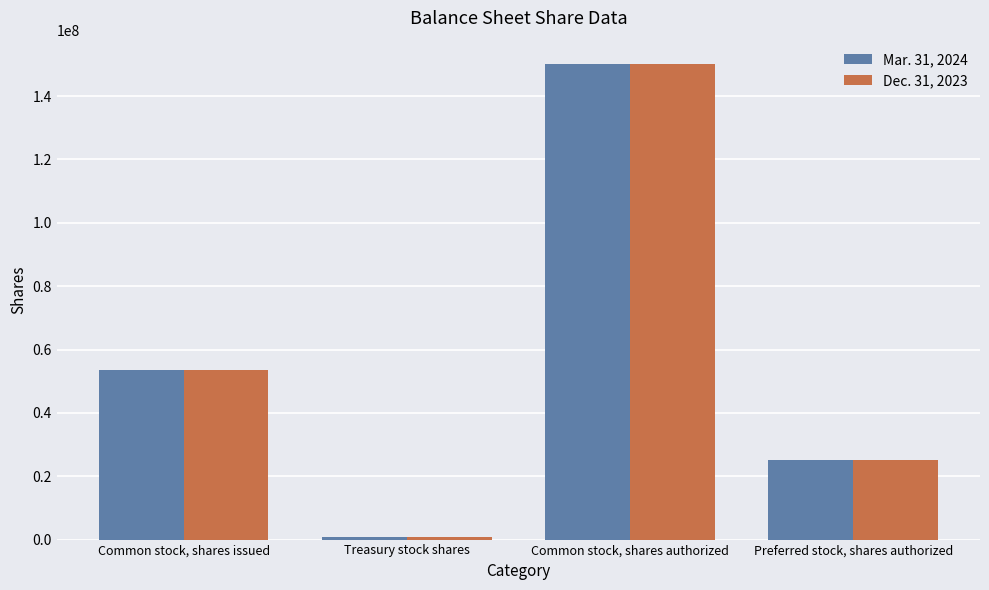

Reading left to right, transcribe all the data shown in this chart.

Mar. 31, 2024: Common stock, shares issued=53666382	Treasury stock shares=698008	Common stock, shares authorized=150000000	Preferred stock, shares authorized=25000000
Dec. 31, 2023: Common stock, shares issued=53452382	Treasury stock shares=698008	Common stock, shares authorized=150000000	Preferred stock, shares authorized=25000000